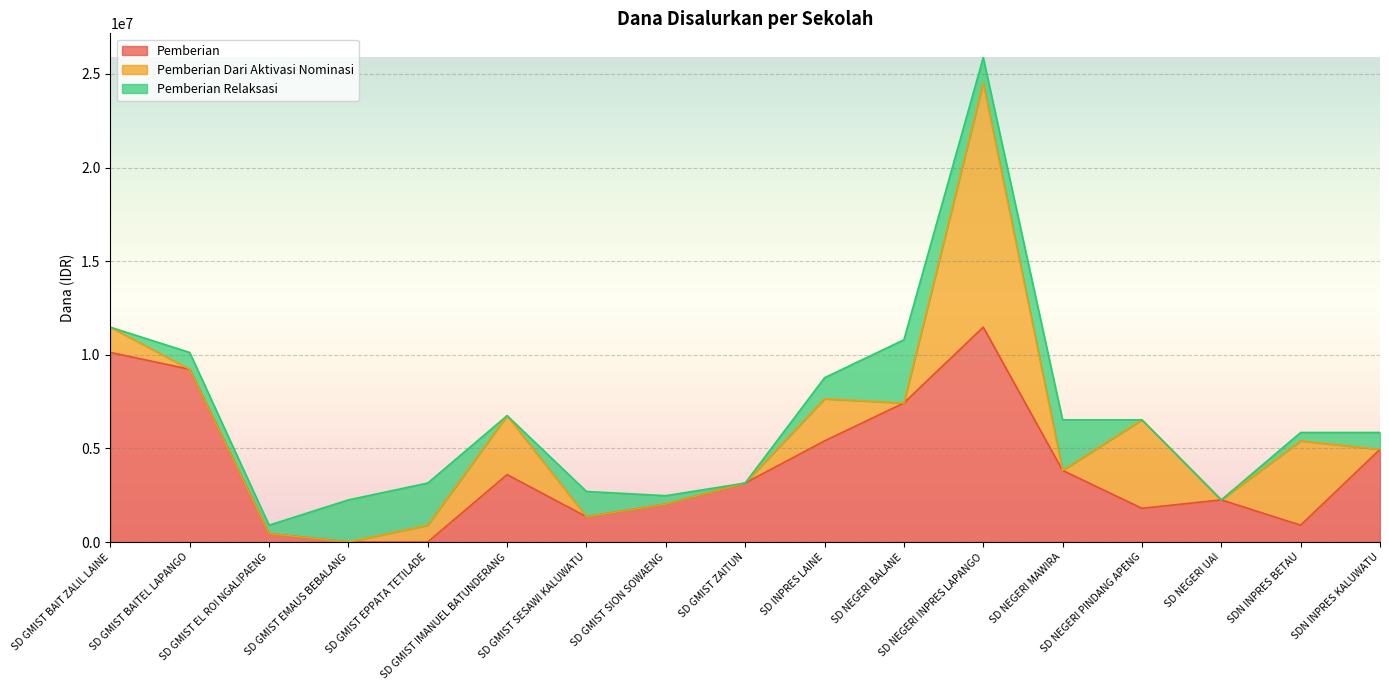

Rank the series by their average value, from lowest to highest.

Pemberian Relaksasi, Pemberian Dari Aktivasi Nominasi, Pemberian